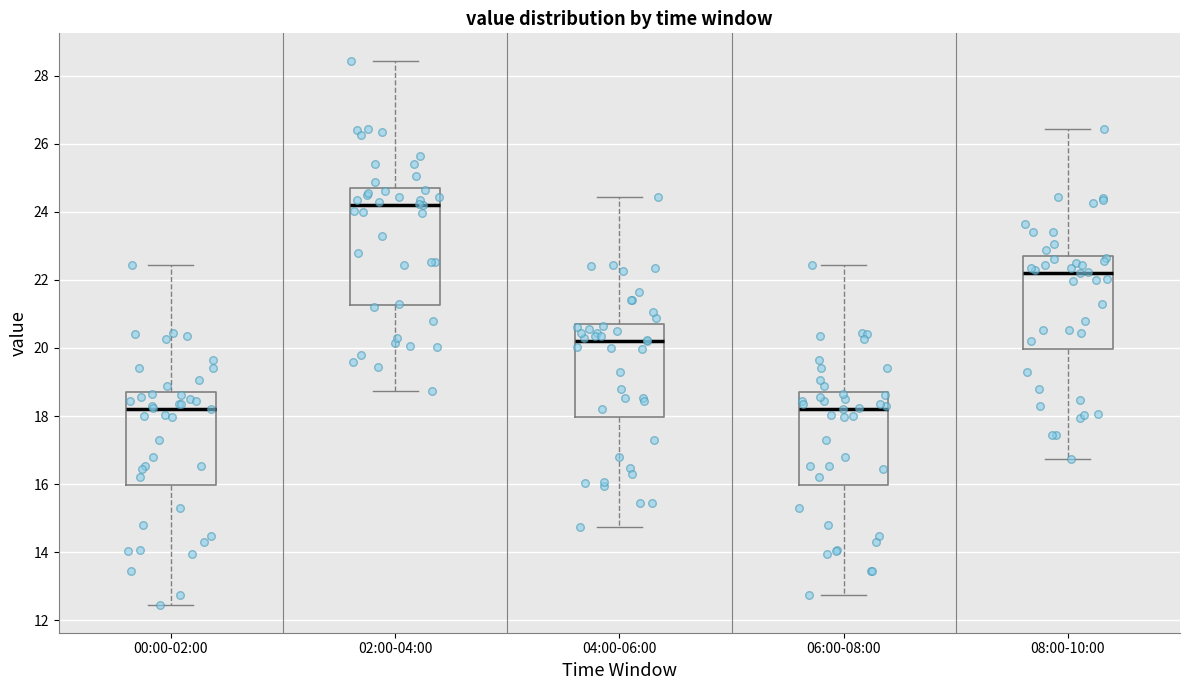

Where does the upper whisker of the box for 00:00-02:00 end on the y-axis? The values are not printed on the chart, so give them approximately, as read against the axis.

22.4